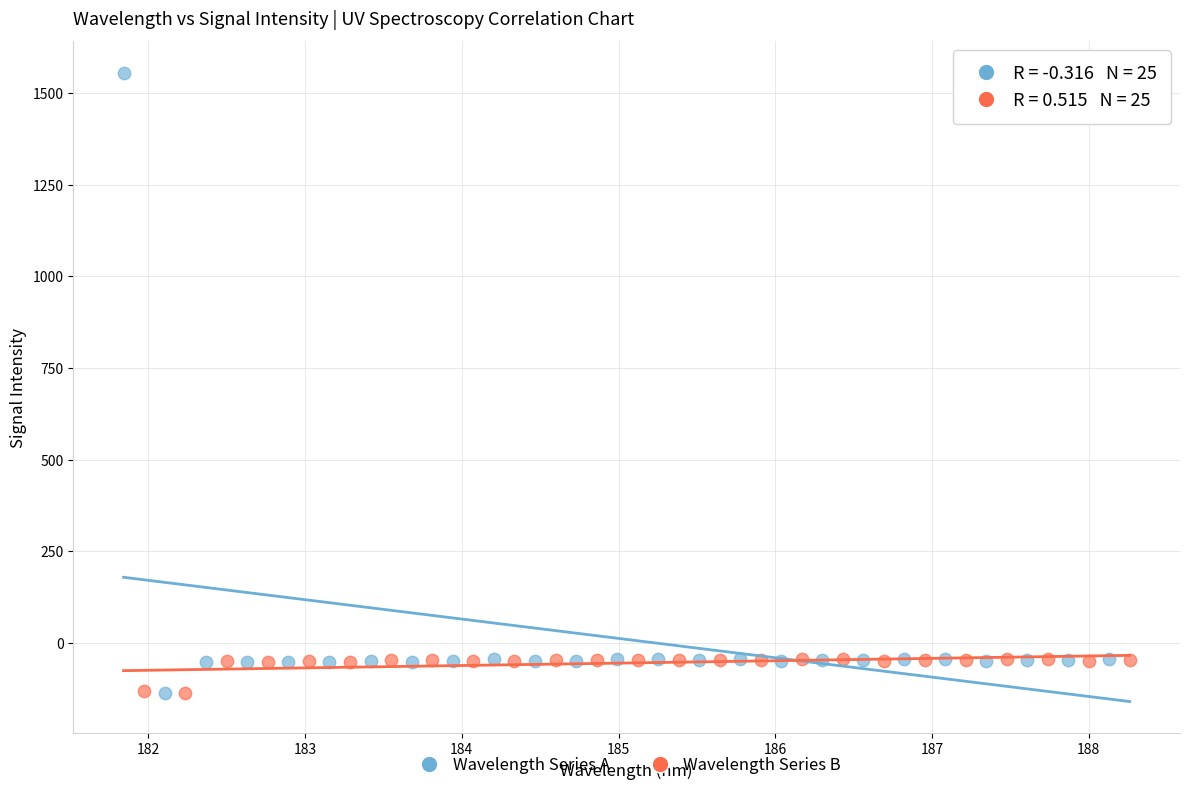

Which series has the widest spread of Y values?

Wavelength Series A